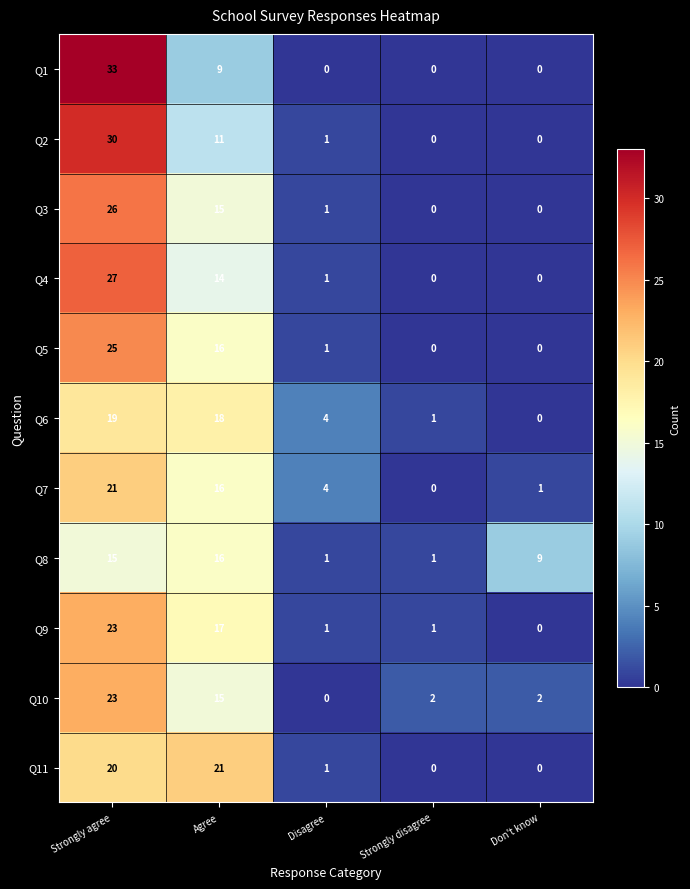

At how many categories does at least one series exceed 24?

1